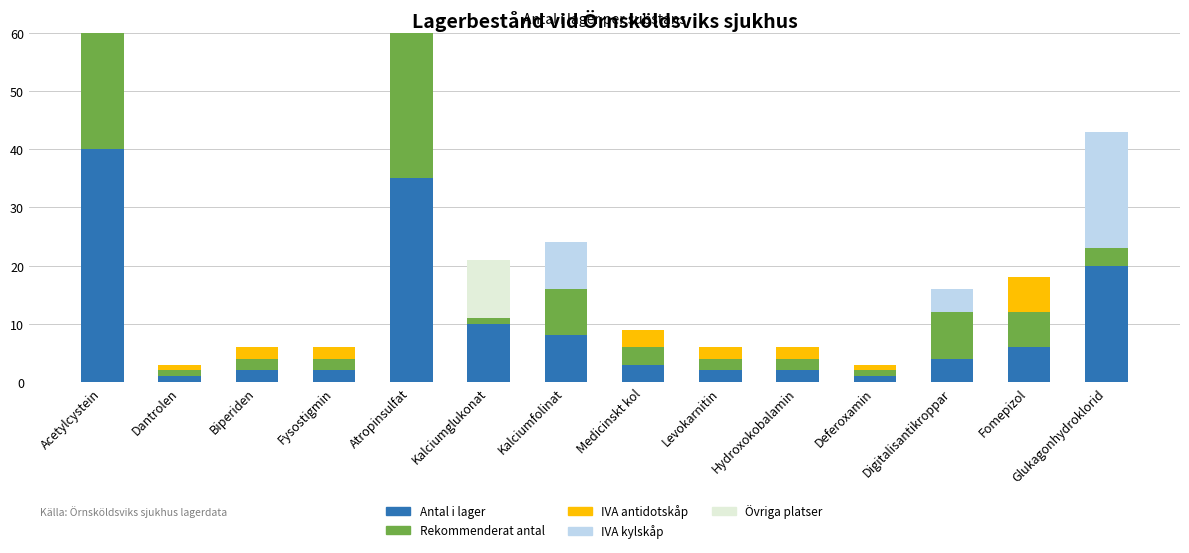

At how many categories does at least one series exceed 5?

7